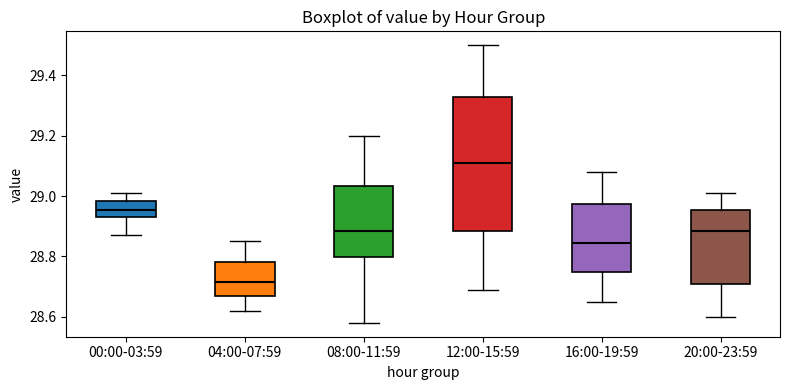

Where is the upper edge of the box for 00:00-03:59 on the y-axis? The values are not printed on the chart, so give them approximately, as read against the axis.

28.98